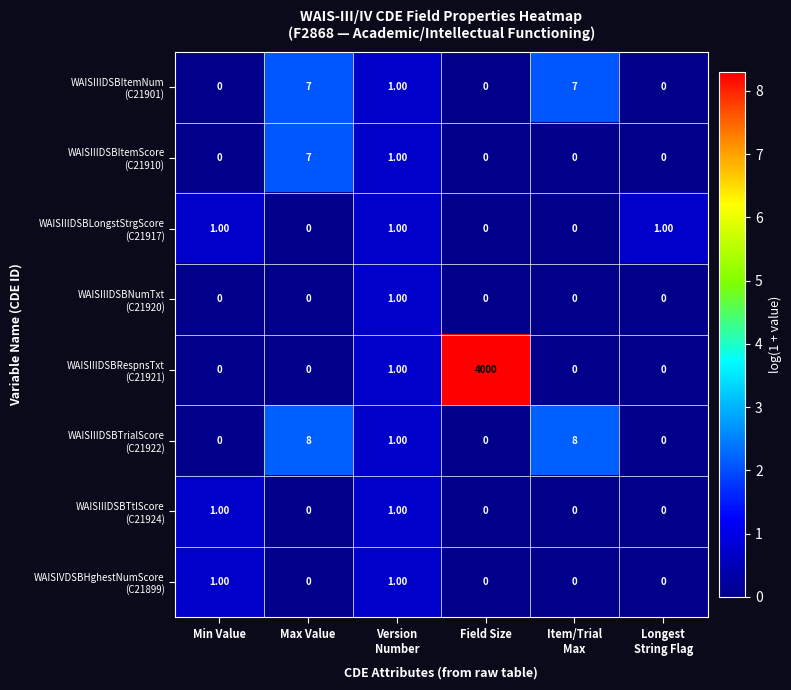

At which category is the sum across all series the highest?

Field Size